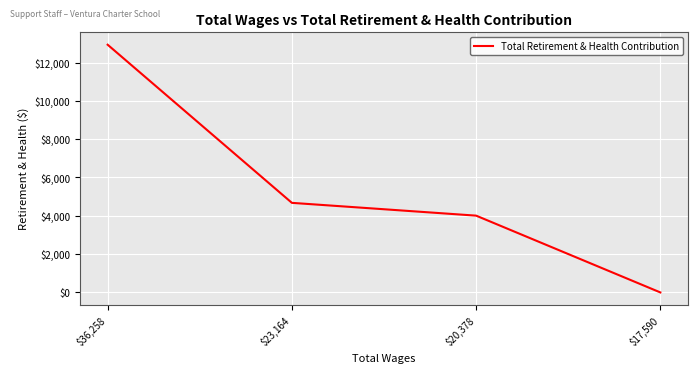

True or false: the data has more than 2 interior local peaks.

False